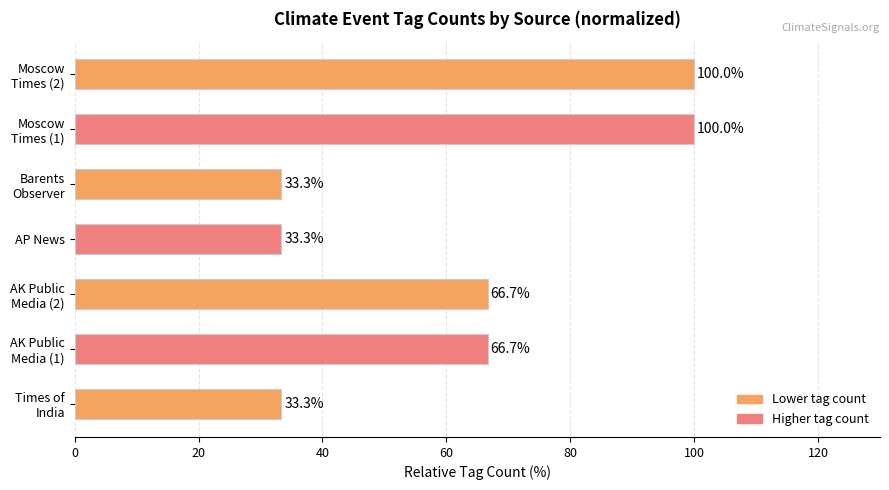

What is the smallest value displayed?

33.3